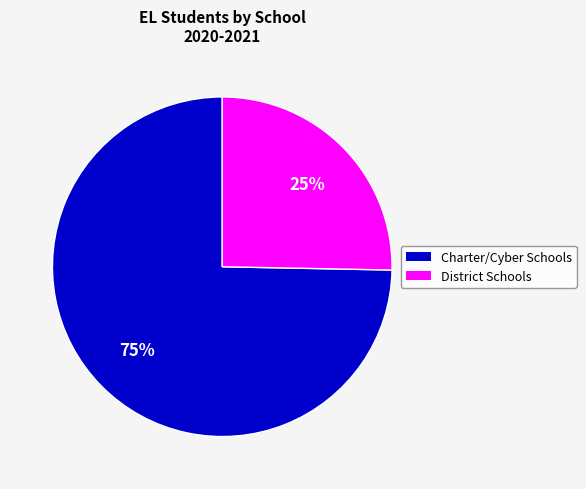

To the nearest percent, what is the average slice percentage?

50%